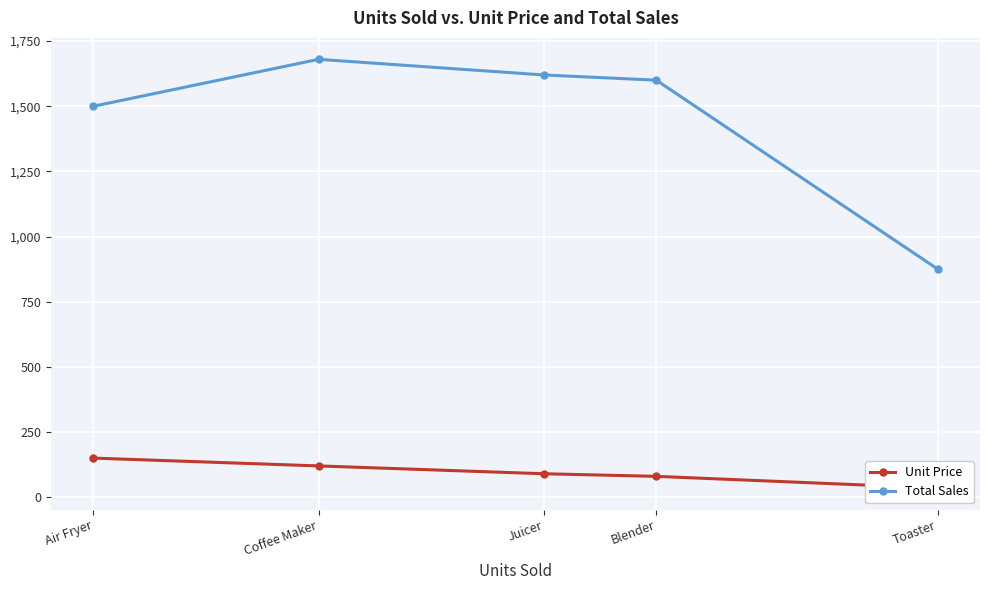

What is the spread (max minus min) of values at Toaster?

840